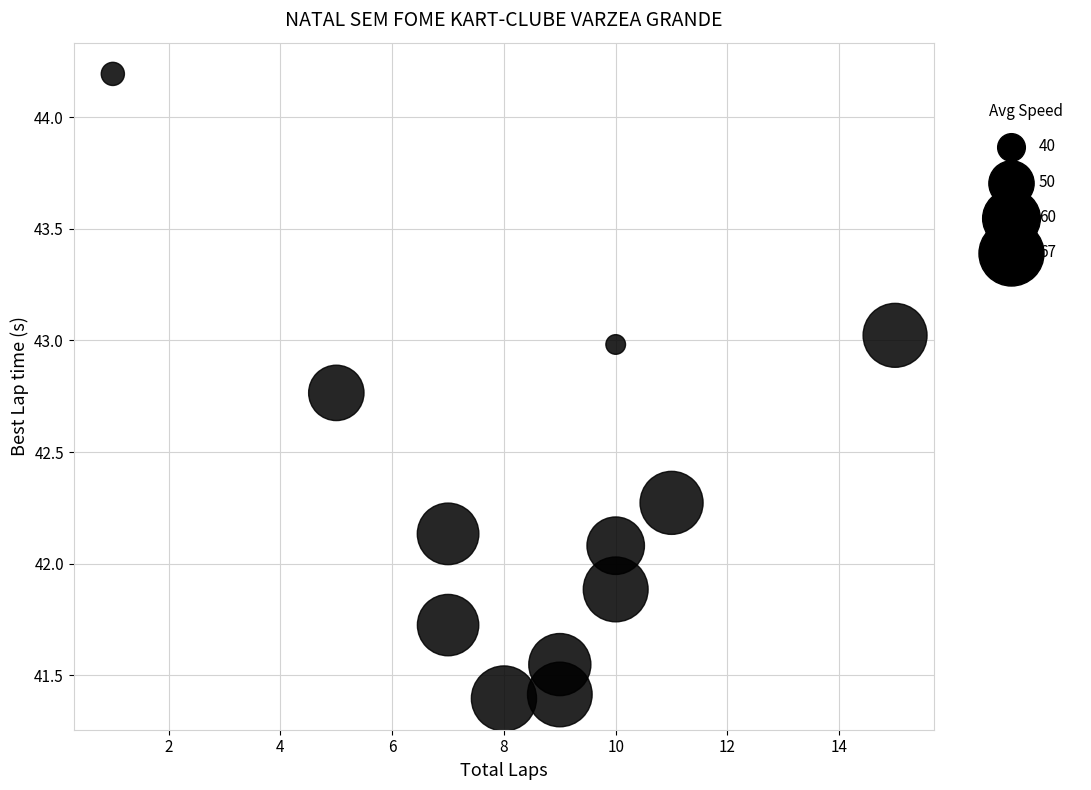

What is the average X value?

8.5